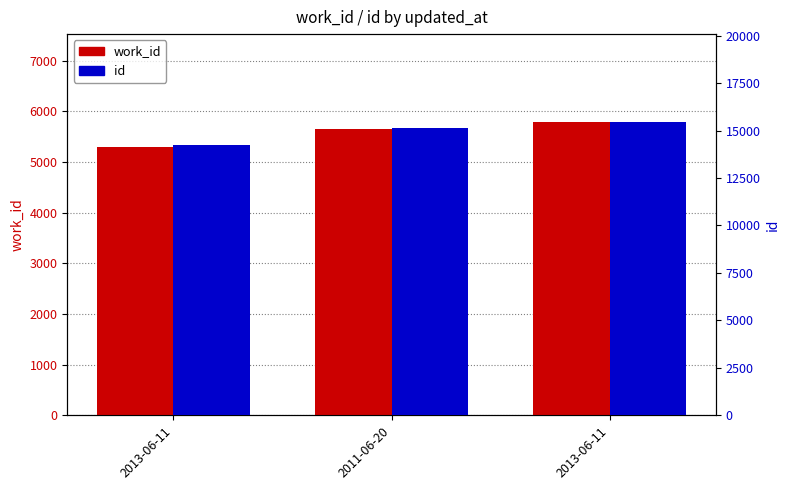

List the labels in order of id value, smallest first.

2013-06-11, 2011-06-20, 2013-06-11